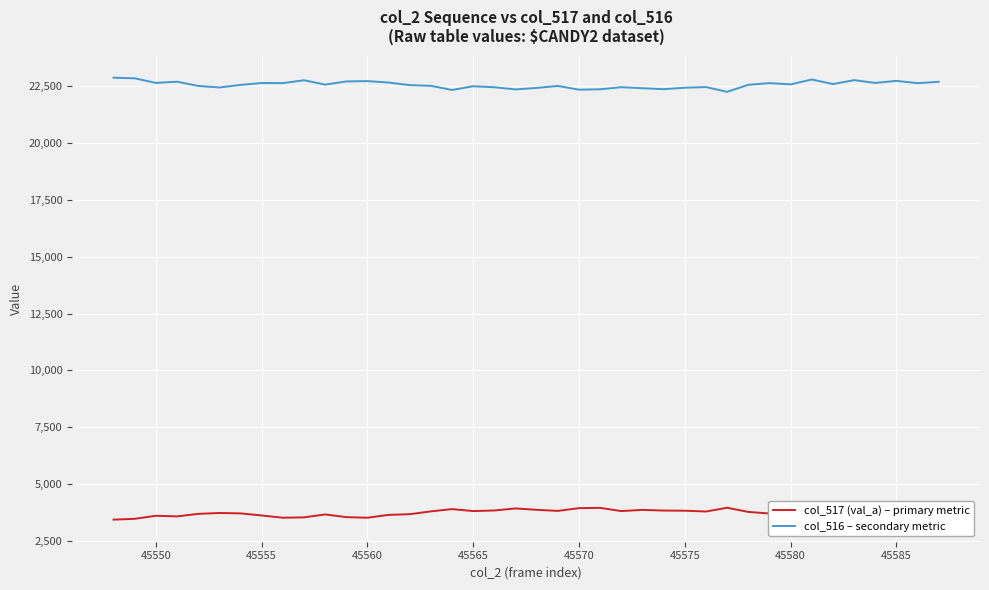

Which series has the largest total across all categories?

col_516 – secondary metric